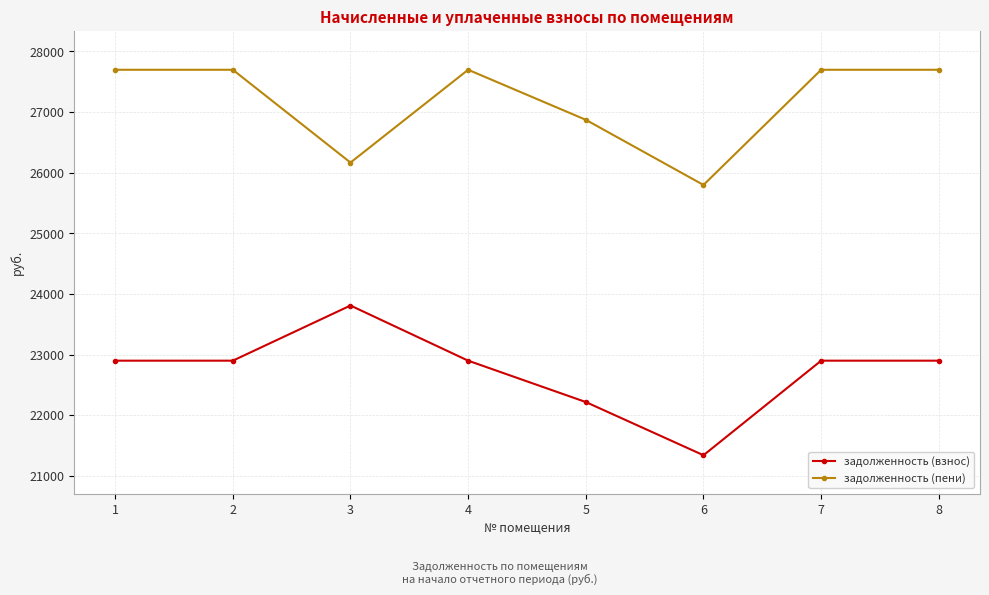

At 4, list the series in order from smallest to largest.

задолженность (взнос), задолженность (пени)